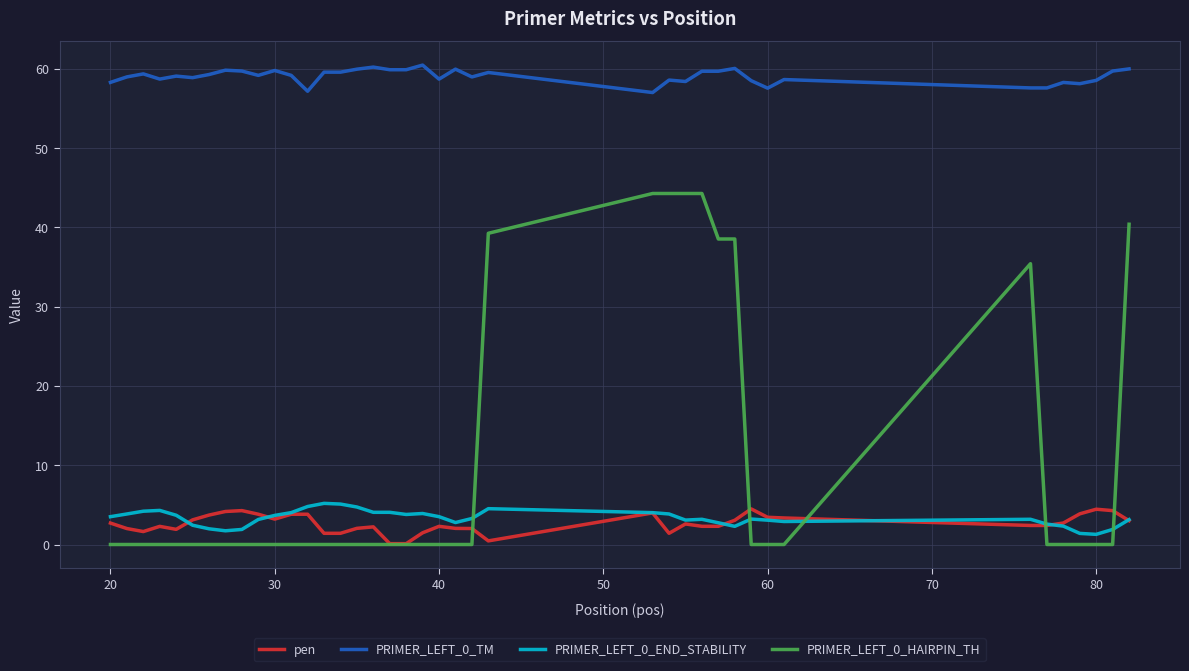

Which series has the largest total across all categories?

PRIMER_LEFT_0_TM